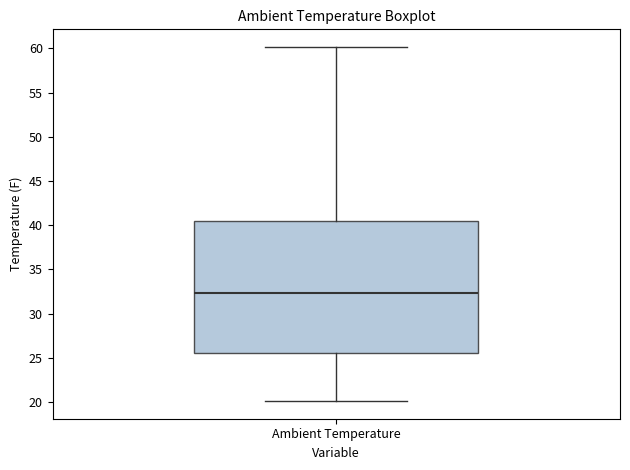

Read this box plot against the y-axis: the position of the median line, the range covered by the box, and the ends of both whiskers. The values are not printed on the chart, so give them approximately, as read against the axis.

median 32.5, box 25.5 to 40.5, whiskers 20.0 to 60.0